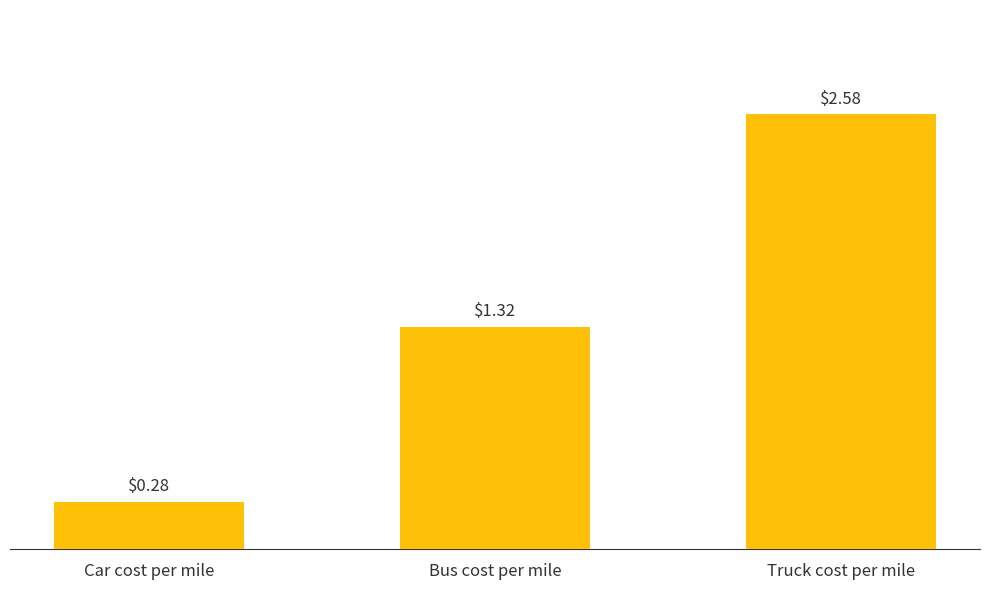

Rank the categories by value from lowest to highest.

Car cost per mile, Bus cost per mile, Truck cost per mile